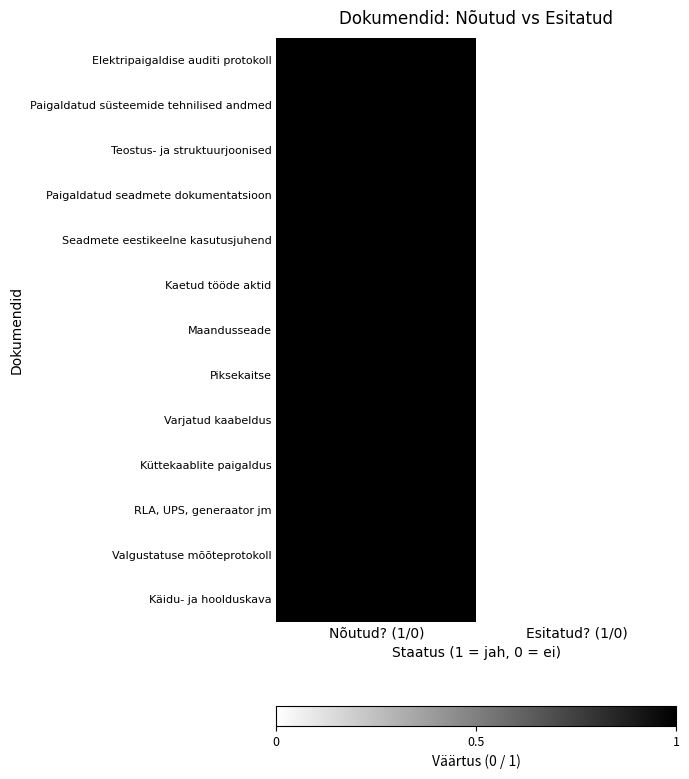

What is the total value across all series at Nõutud? (1/0)?

13